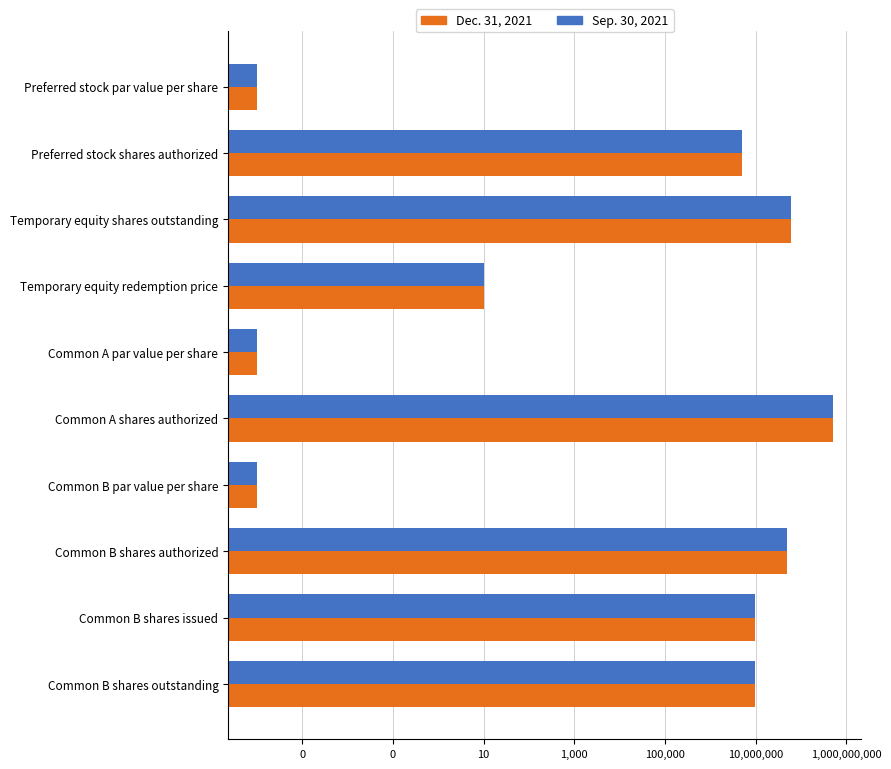

Is the value of Dec. 31, 2021 at Common B shares authorized greater than the value of Sep. 30, 2021 at Common B shares outstanding?

Yes